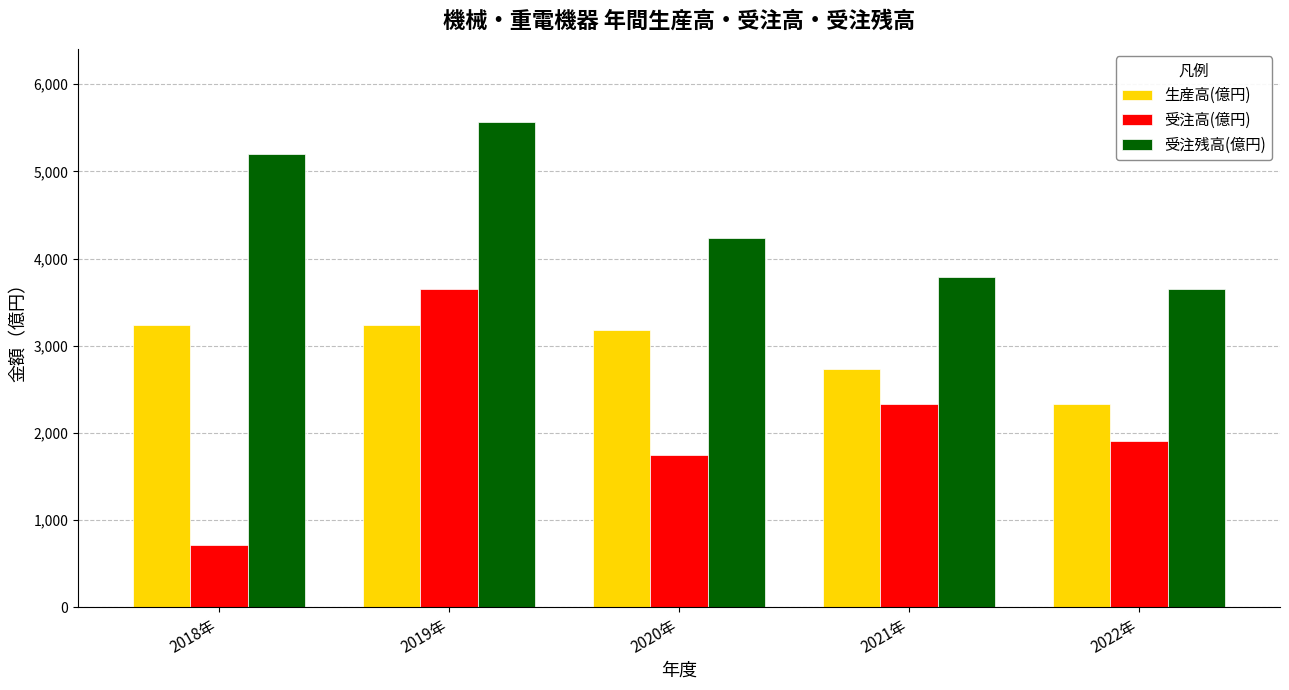

At which category does the chart reach its minimum across all series?

2018年